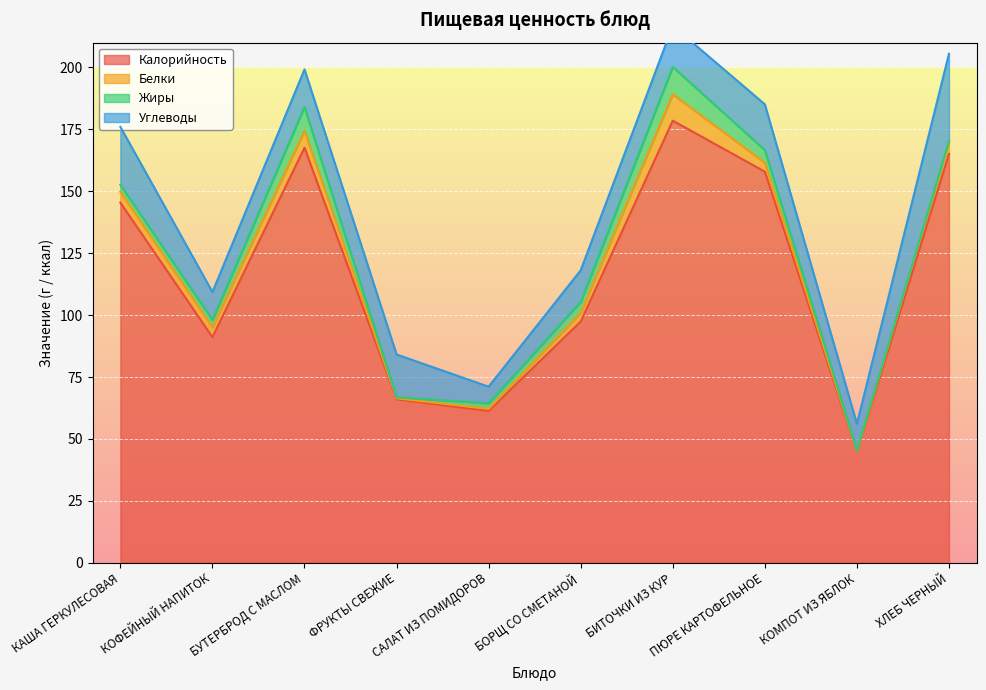

Which label corresponds to the largest value in the chart?

БИТОЧКИ ИЗ КУР